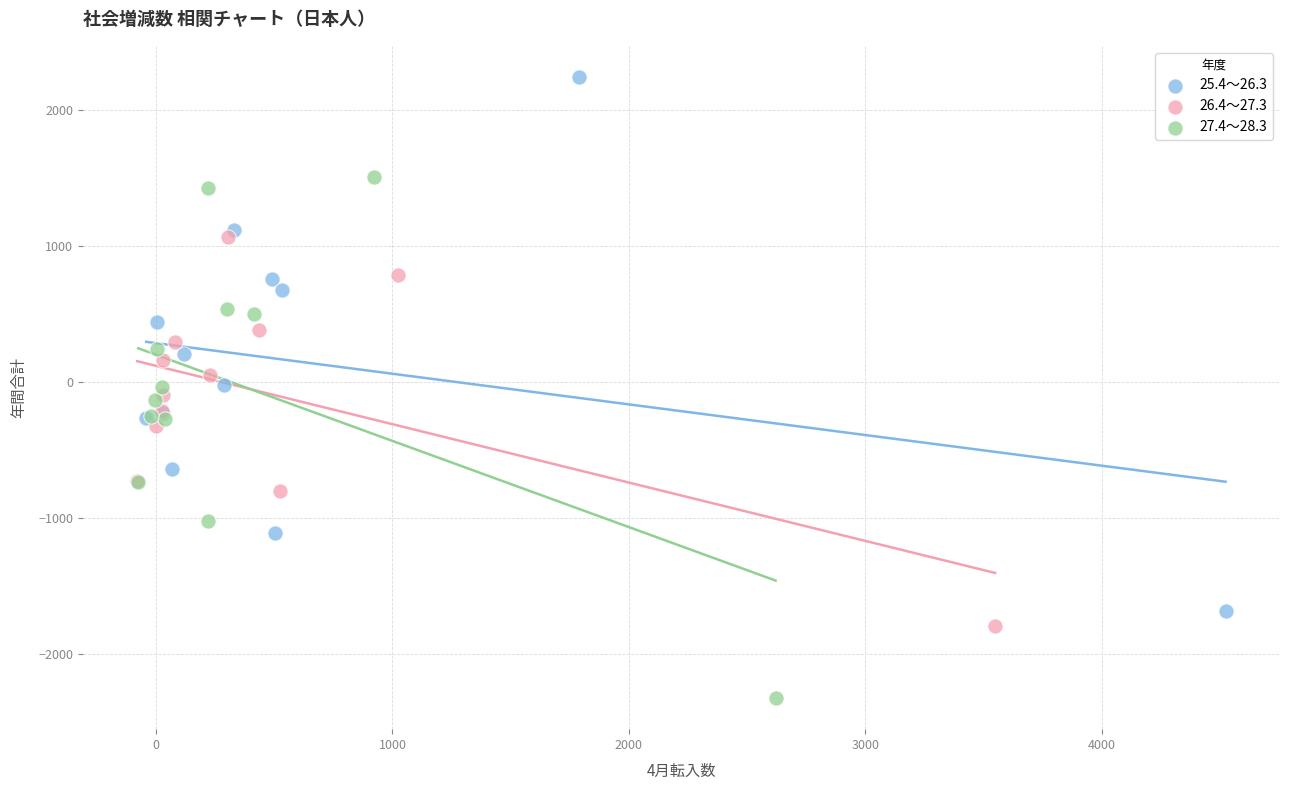

Which series contains the lowest Y value?

27.4～28.3